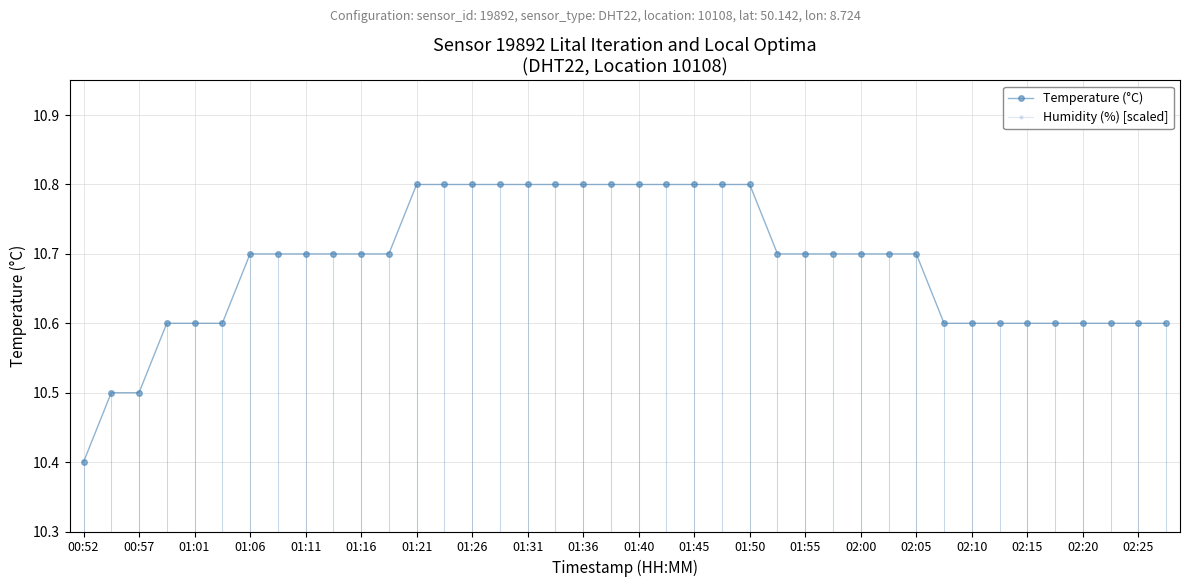

Which series has the largest total across all categories?

Humidity (%) [scaled]